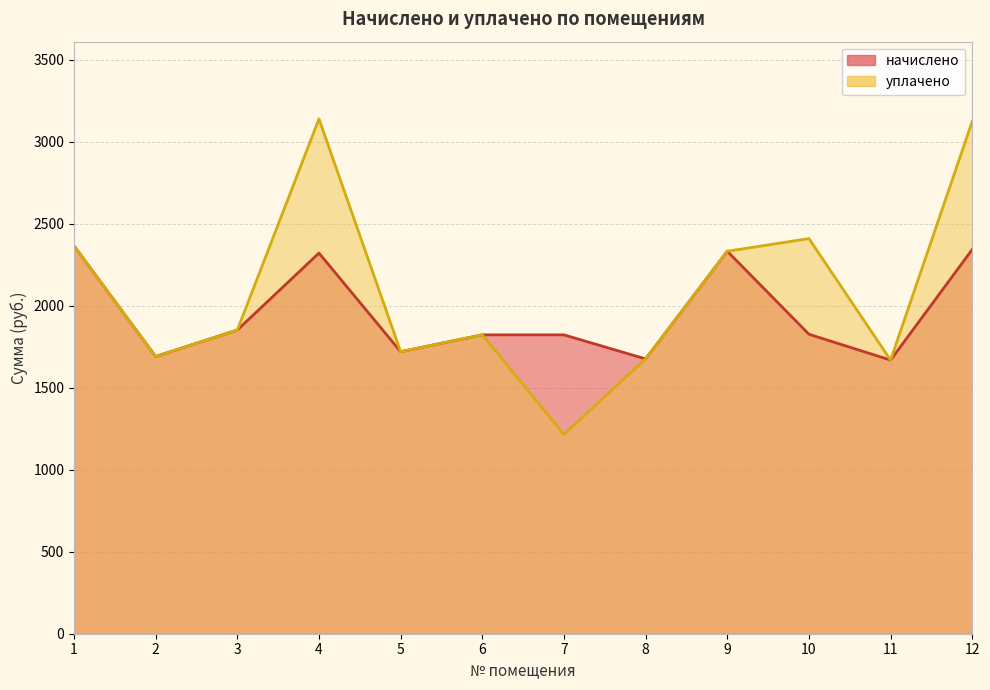

Where is начислено nearest to the value 2016?

3